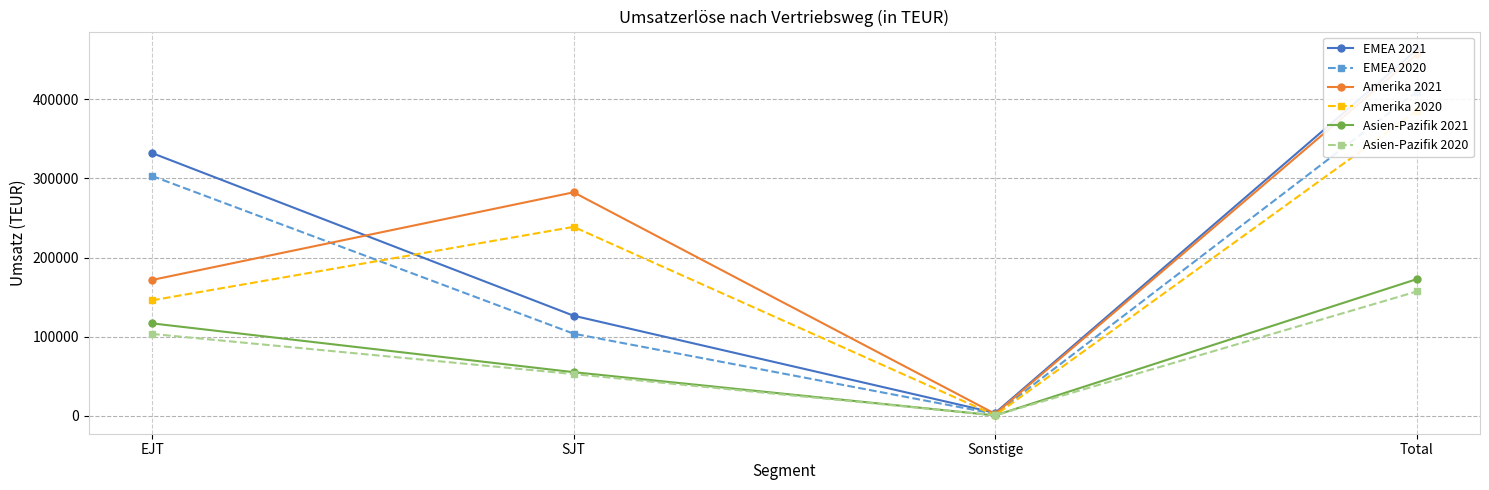

How many interior local valleys does the EMEA 2021 series have?

1